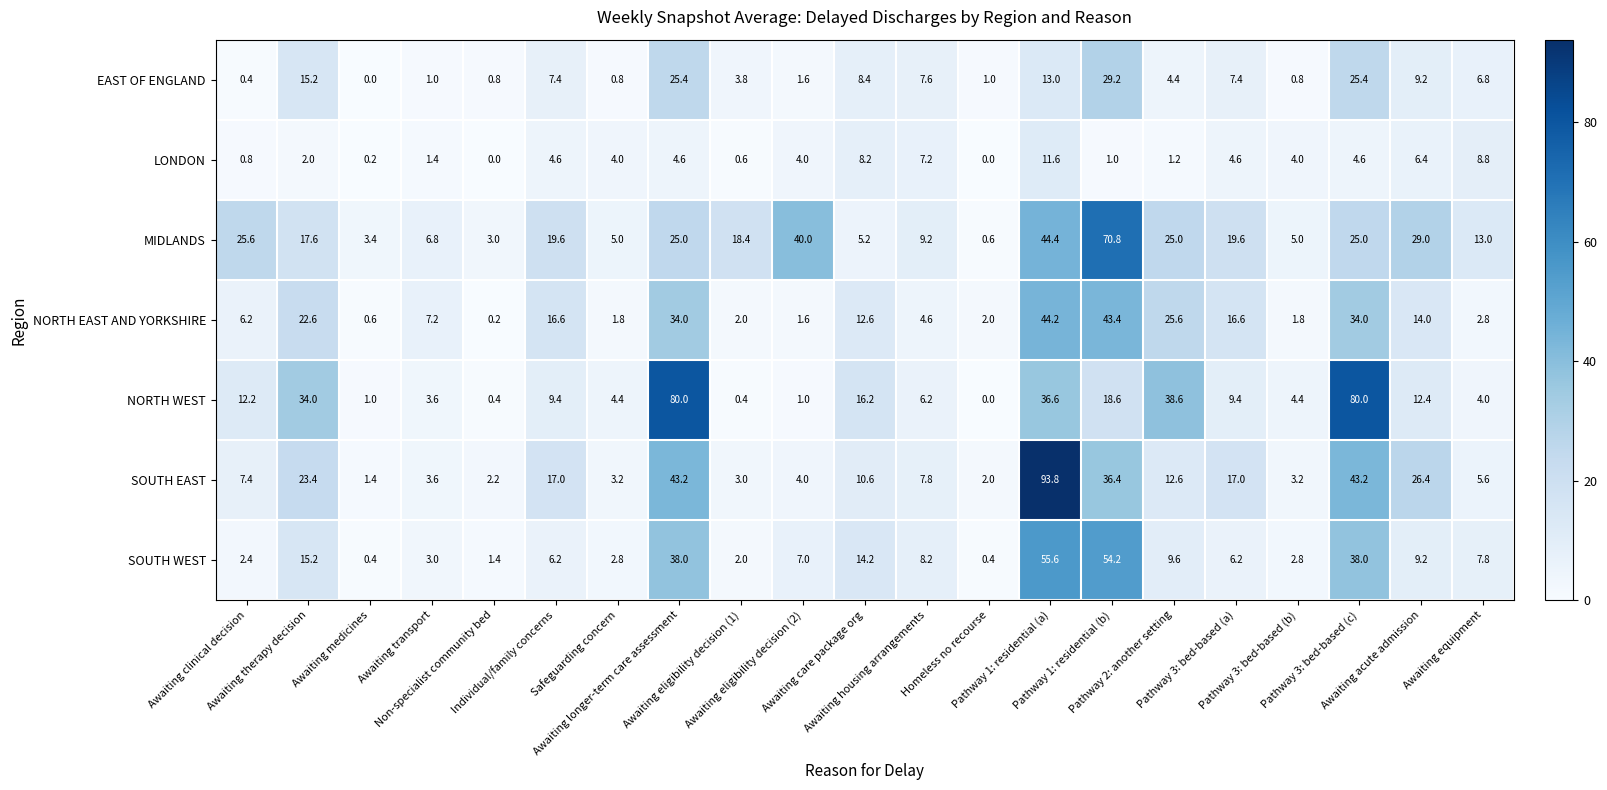

Rank the series by their maximum value, from lowest to highest.

LONDON, EAST OF ENGLAND, NORTH EAST AND YORKSHIRE, SOUTH WEST, MIDLANDS, NORTH WEST, SOUTH EAST